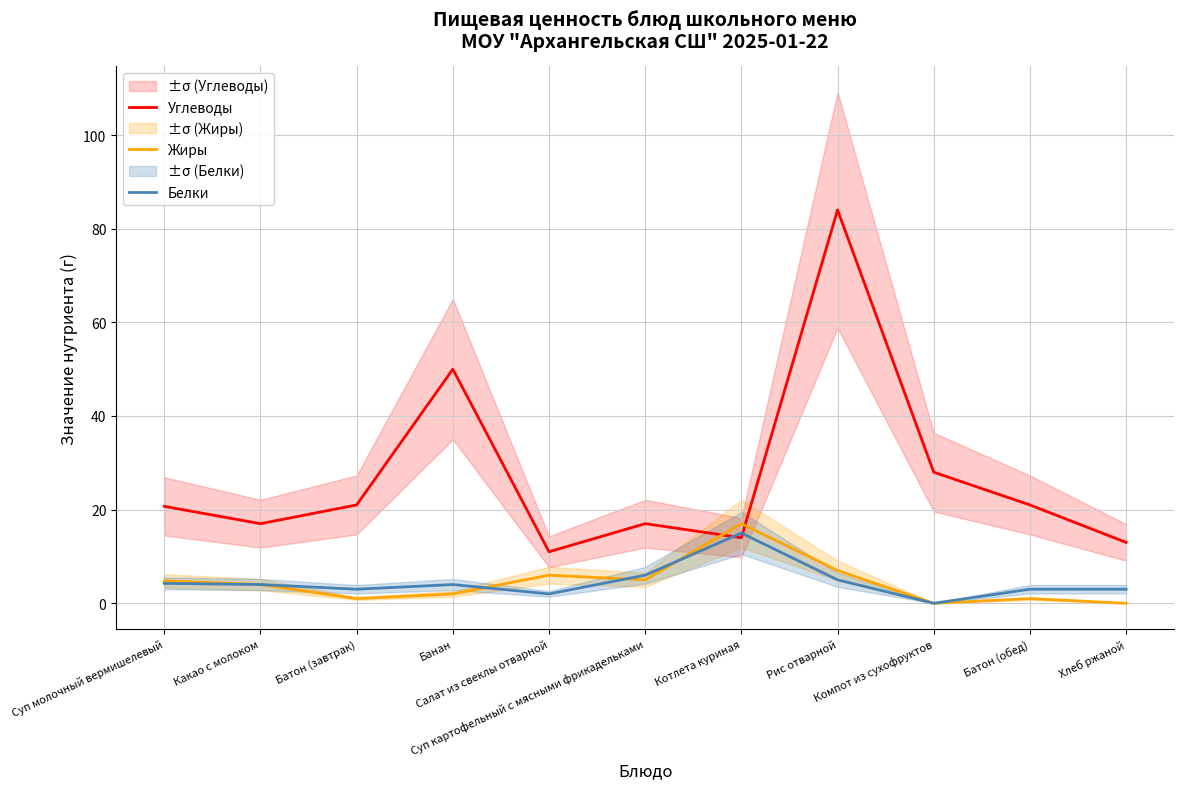

Reading left to right, extract all data points from this chart.

Углеводы: Суп молочный вермишелевый=20.7	Какао с молоком=17.0	Батон (завтрак)=21.0	Банан=50.0	Салат из свеклы отварной=11.0	Суп картофельный с мясными фрикадельками=17.0	Котлета куриная=14.0	Рис отварной=84.0	Компот из сухофруктов=28.0	Батон (обед)=21.0	Хлеб ржаной=13.0
Жиры: Суп молочный вермишелевый=4.8	Какао с молоком=4.0	Батон (завтрак)=1.0	Банан=2.0	Салат из свеклы отварной=6.0	Суп картофельный с мясными фрикадельками=5.0	Котлета куриная=17.0	Рис отварной=7.0	Компот из сухофруктов=0.0	Батон (обед)=1.0	Хлеб ржаной=0.0
Белки: Суп молочный вермишелевый=4.2	Какао с молоком=4.0	Батон (завтрак)=3.0	Банан=4.0	Салат из свеклы отварной=2.0	Суп картофельный с мясными фрикадельками=6.0	Котлета куриная=15.0	Рис отварной=5.0	Компот из сухофруктов=0.0	Батон (обед)=3.0	Хлеб ржаной=3.0